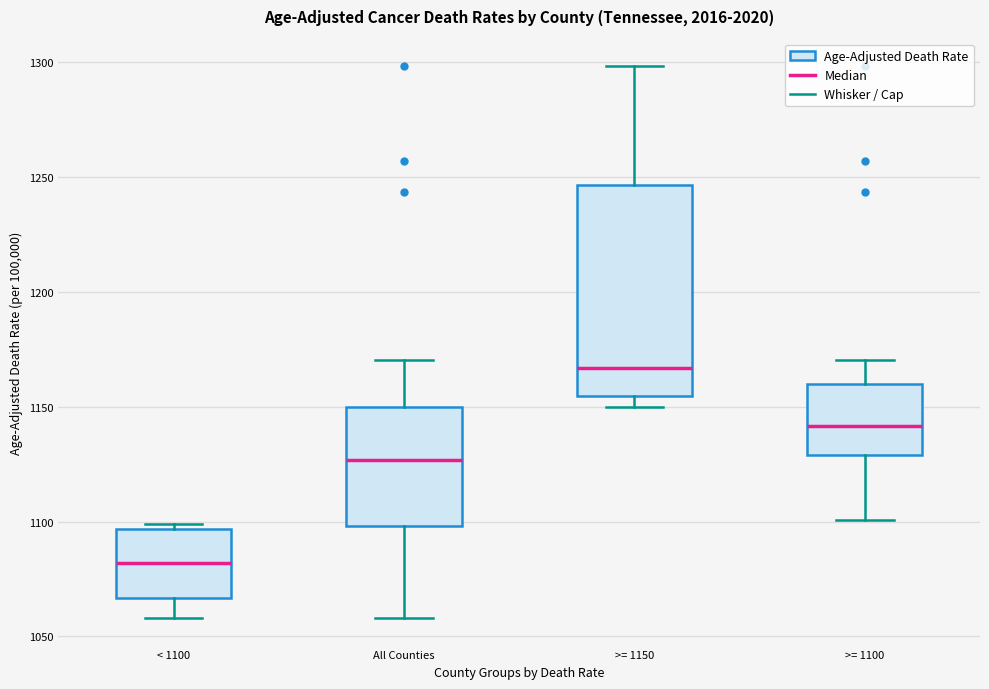

Where is the upper edge of the box for All Counties on the y-axis? The values are not printed on the chart, so give them approximately, as read against the axis.

1150